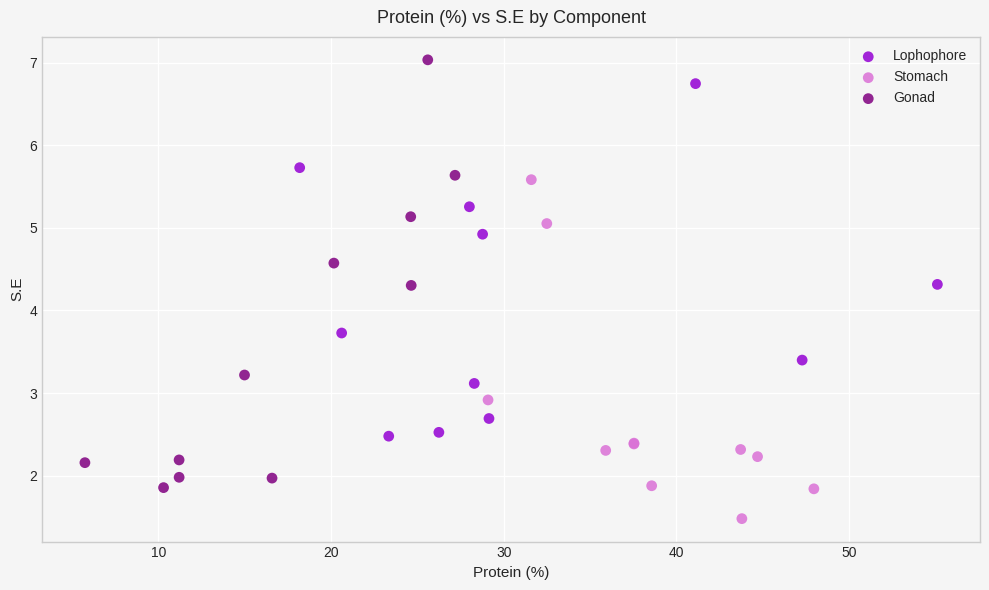

What are all the series names shown in the legend?

Lophophore, Stomach, Gonad